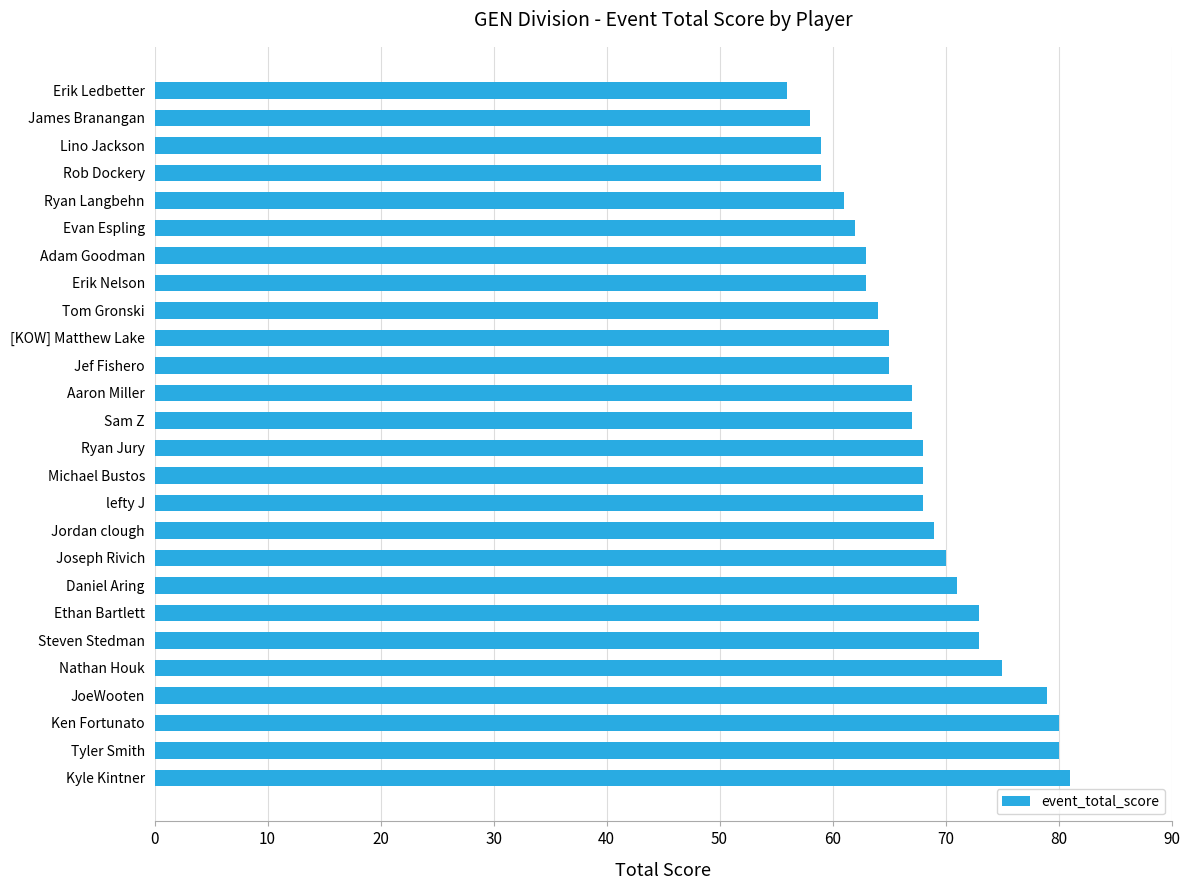

Reading top to bottom, transcribe all the data shown in this chart.

Erik Ledbetter=56	James Branangan=58	Lino Jackson=59	Rob Dockery=59	Ryan Langbehn=61	Evan Espling=62	Adam Goodman=63	Erik Nelson=63	Tom Gronski=64	[KOW] Matthew Lake=65	Jef Fishero=65	Aaron Miller=67	Sam Z=67	Ryan Jury=68	Michael Bustos=68	lefty J=68	Jordan clough=69	Joseph Rivich=70	Daniel Aring=71	Ethan Bartlett=73	Steven Stedman=73	Nathan Houk=75	JoeWooten=79	Ken Fortunato=80	Tyler Smith=80	Kyle Kintner=81